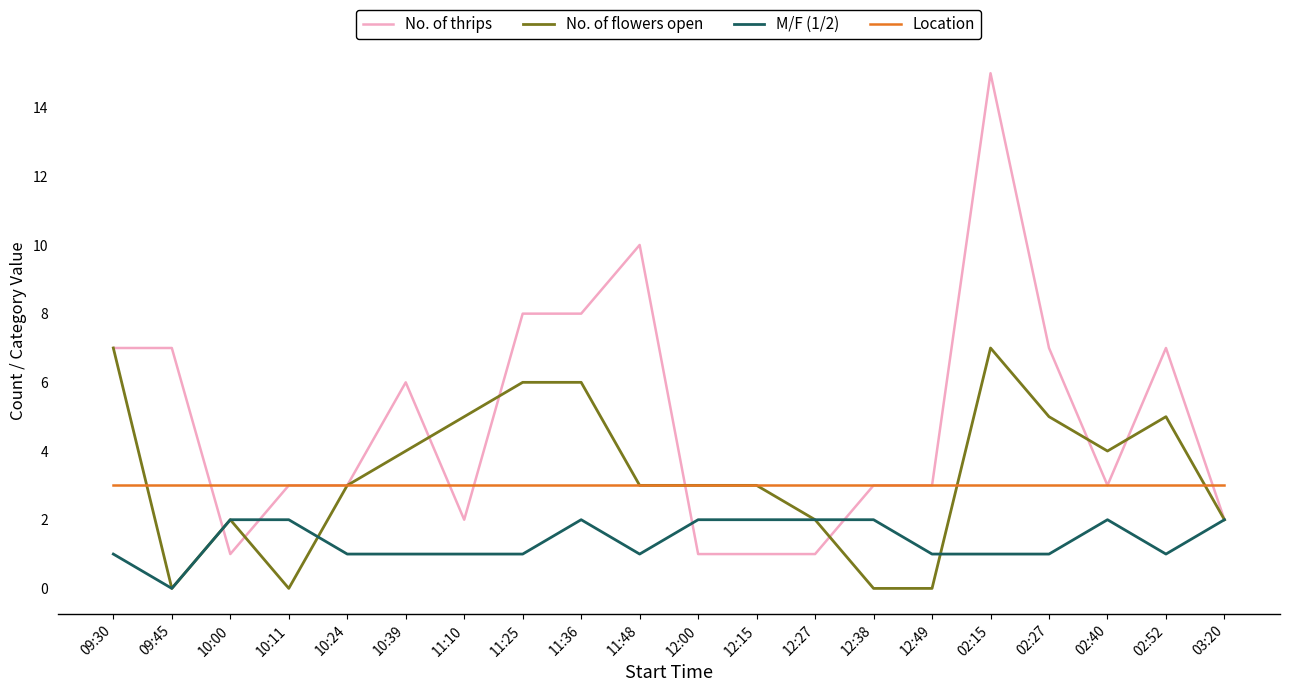

Between 11:10 and 11:25, which series saw the biggest shift?

No. of thrips